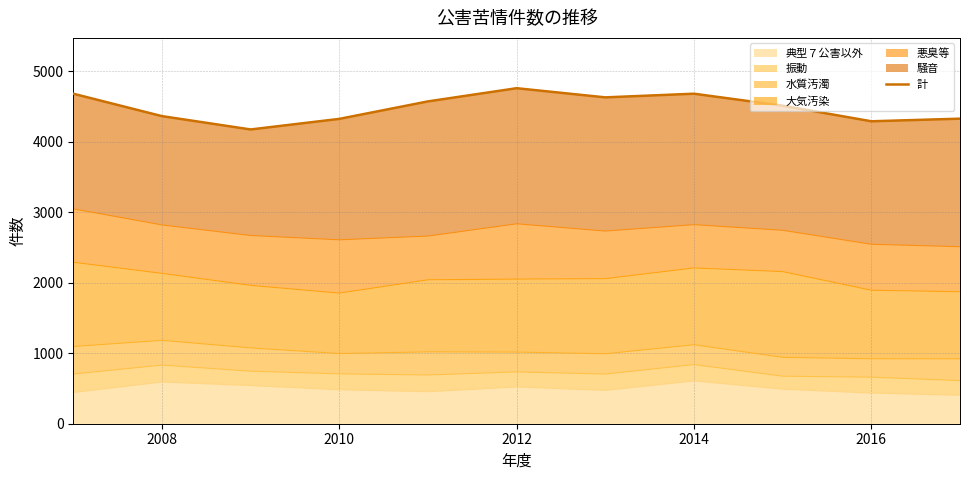

What is the maximum value for 典型７公害以外?

607